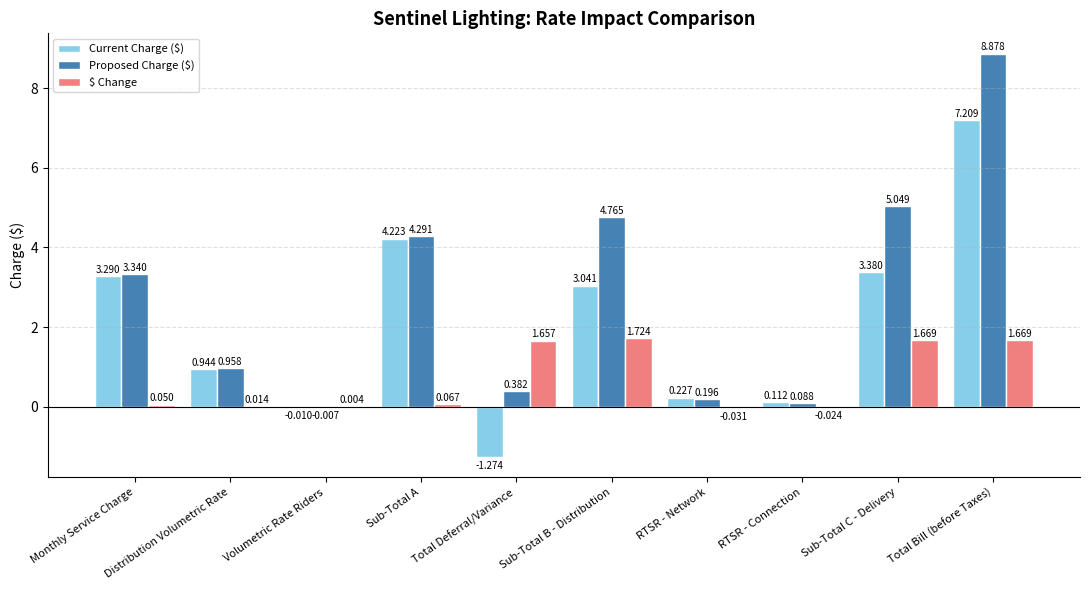

Between Monthly Service Charge and Sub-Total A, which series saw the biggest shift?

Proposed Charge ($)